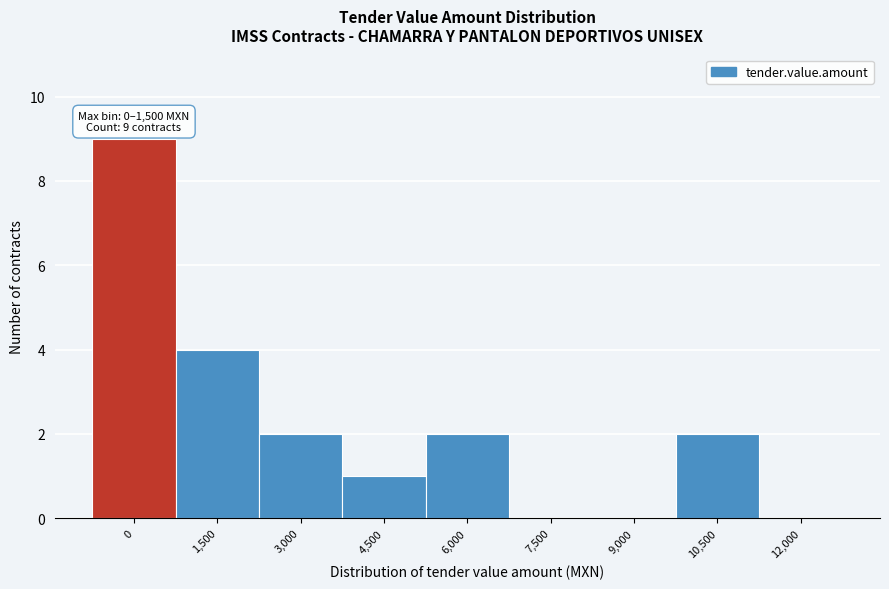

Reading right to left, list all the values displayed in this chart.

12,000=0	10,500=2	9,000=0	7,500=0	6,000=2	4,500=1	3,000=2	1,500=4	0=9